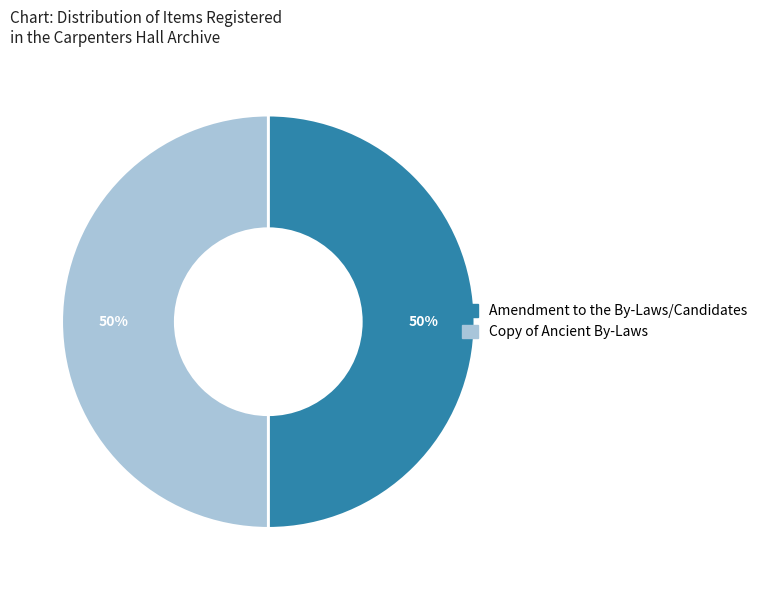

How many segments does this pie chart have?

2